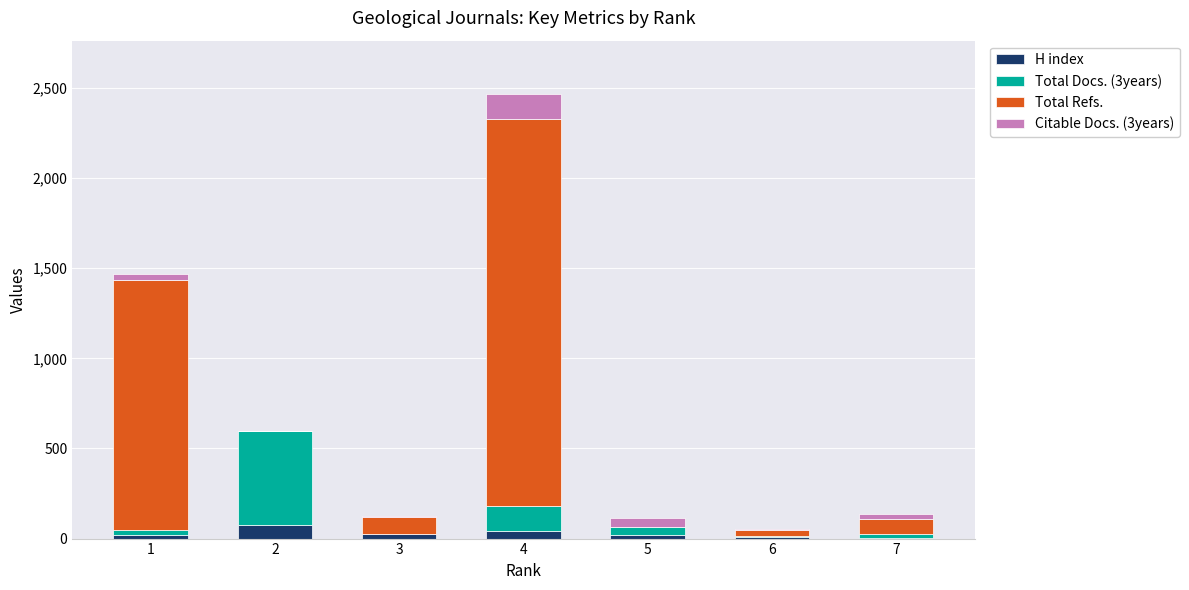

What is the maximum value for H index?

76